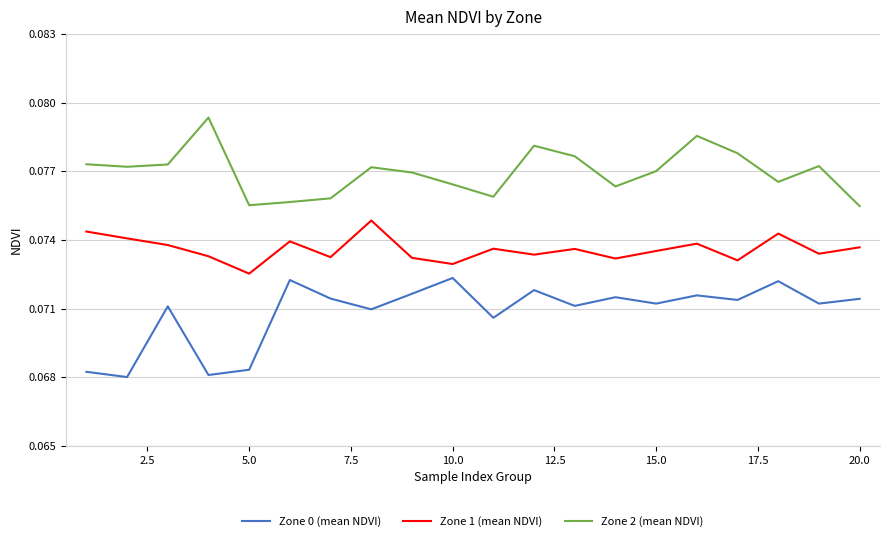

Rank the series by their average value, from highest to lowest.

Zone 2 (mean NDVI), Zone 1 (mean NDVI), Zone 0 (mean NDVI)